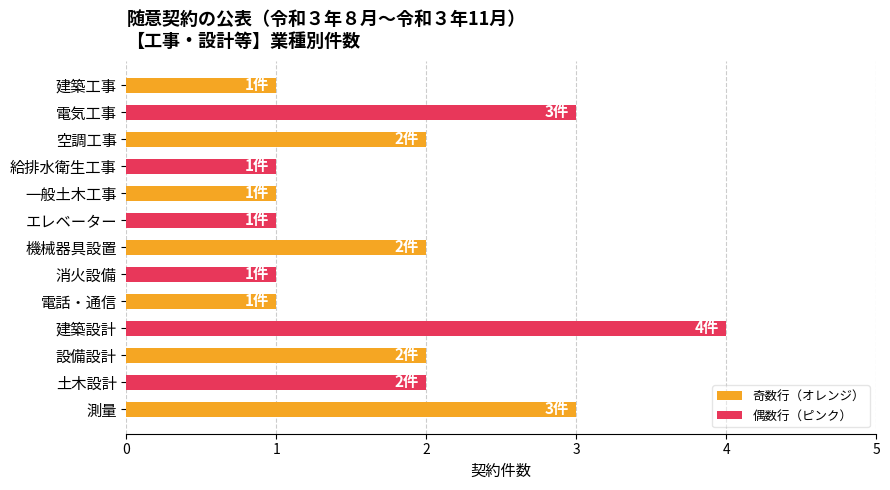

What is the label of the 3rd bar from the top?

空調工事